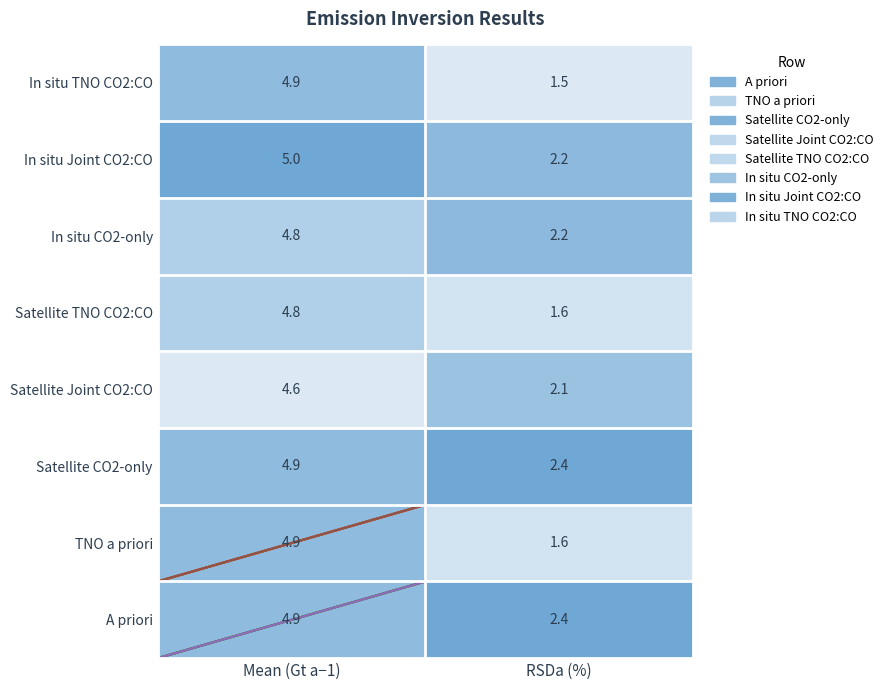

The chart shows a value of 1 at Mean (Gt a−1). True or false?

False